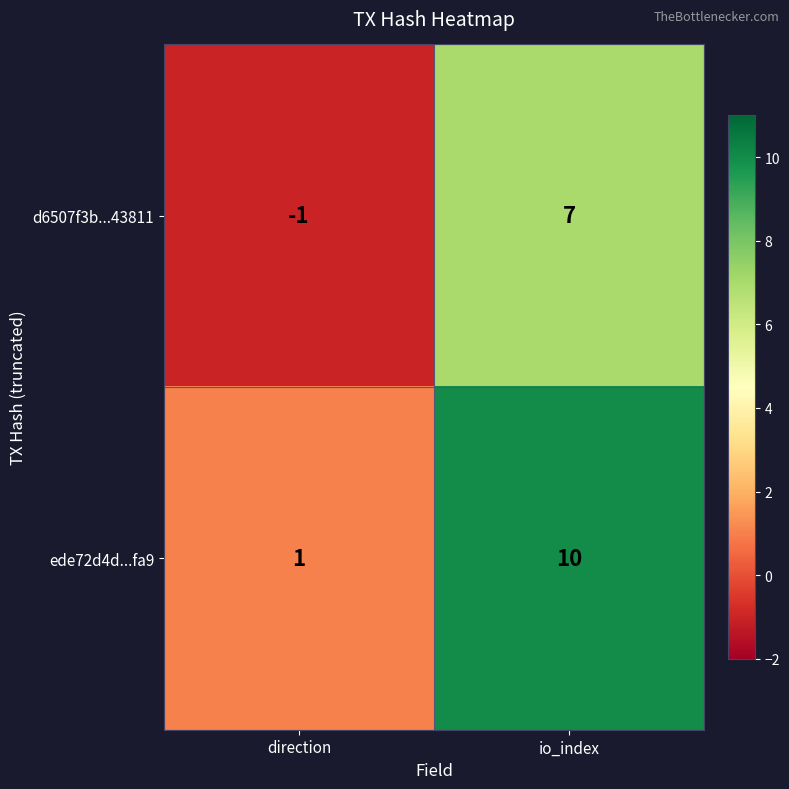

List the labels in order of d6507f3b...43811 value, largest first.

io_index, direction